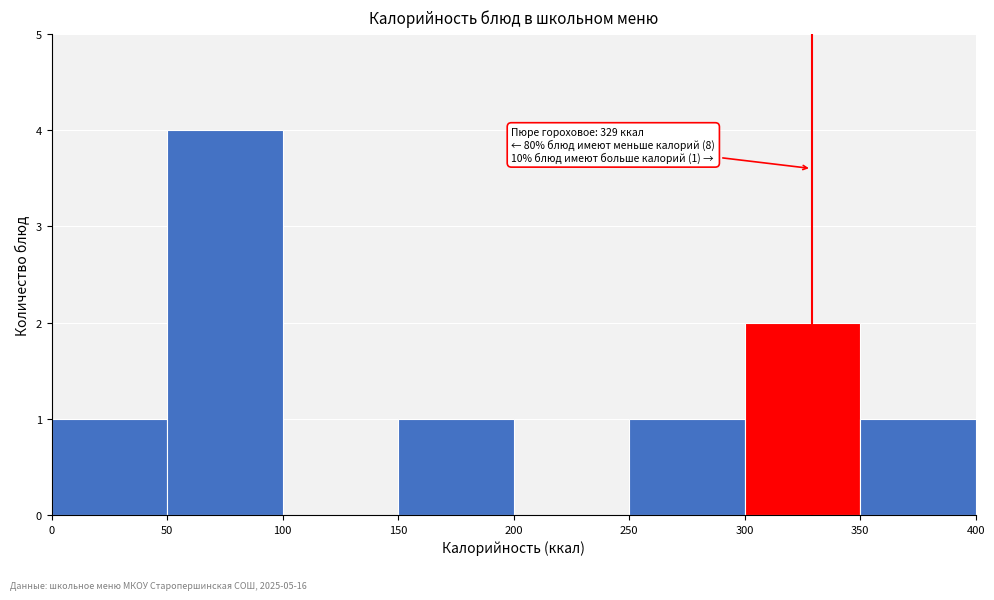

Over which range of the x-axis is the bar tallest?

50 to 100